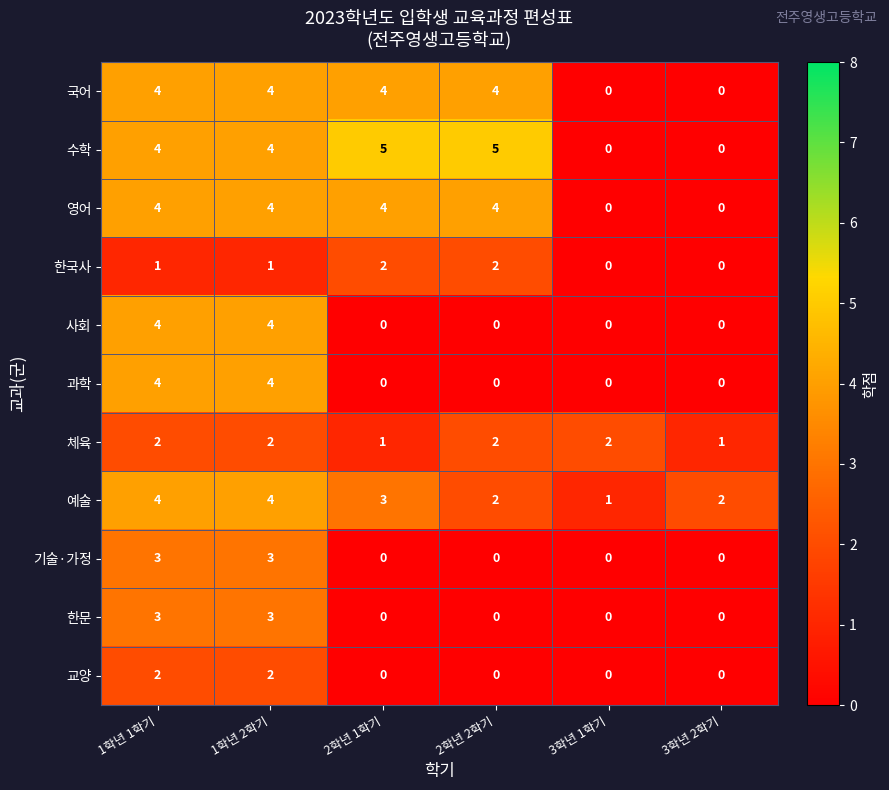

True or false: 한문 has a value of 0 at 2학년 2학기.

True